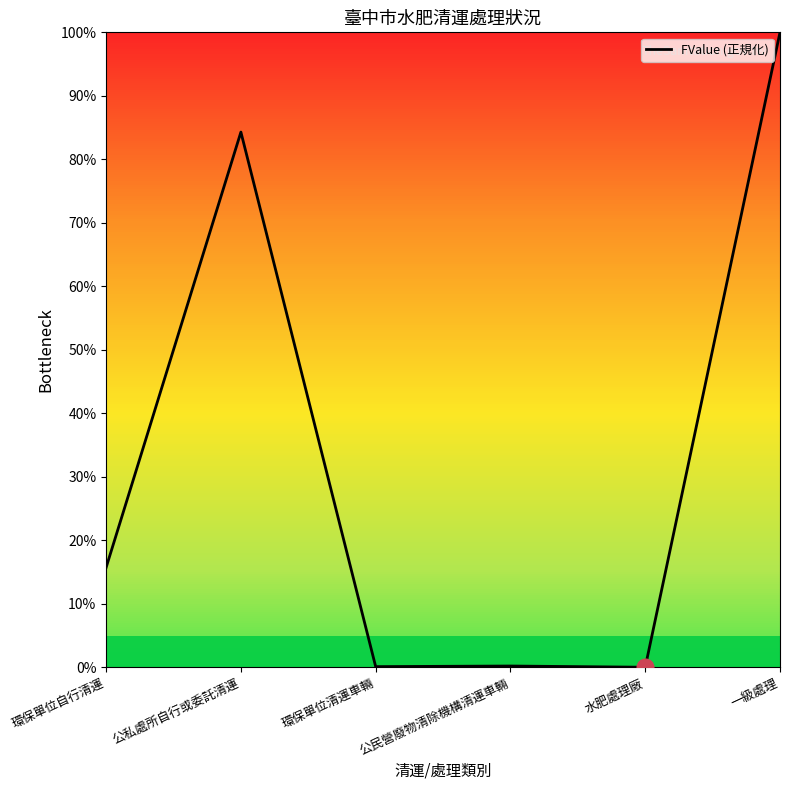

What is the difference between the second highest and minimum values?

84.3